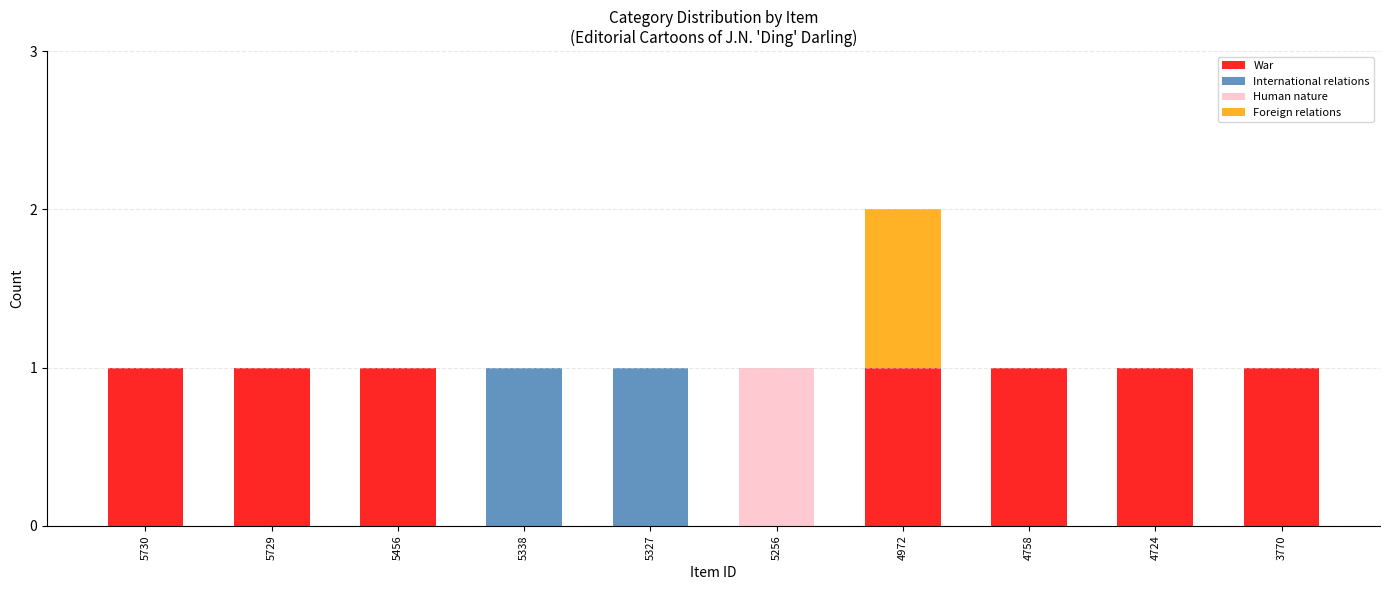

How many categories are shown in the chart?

10